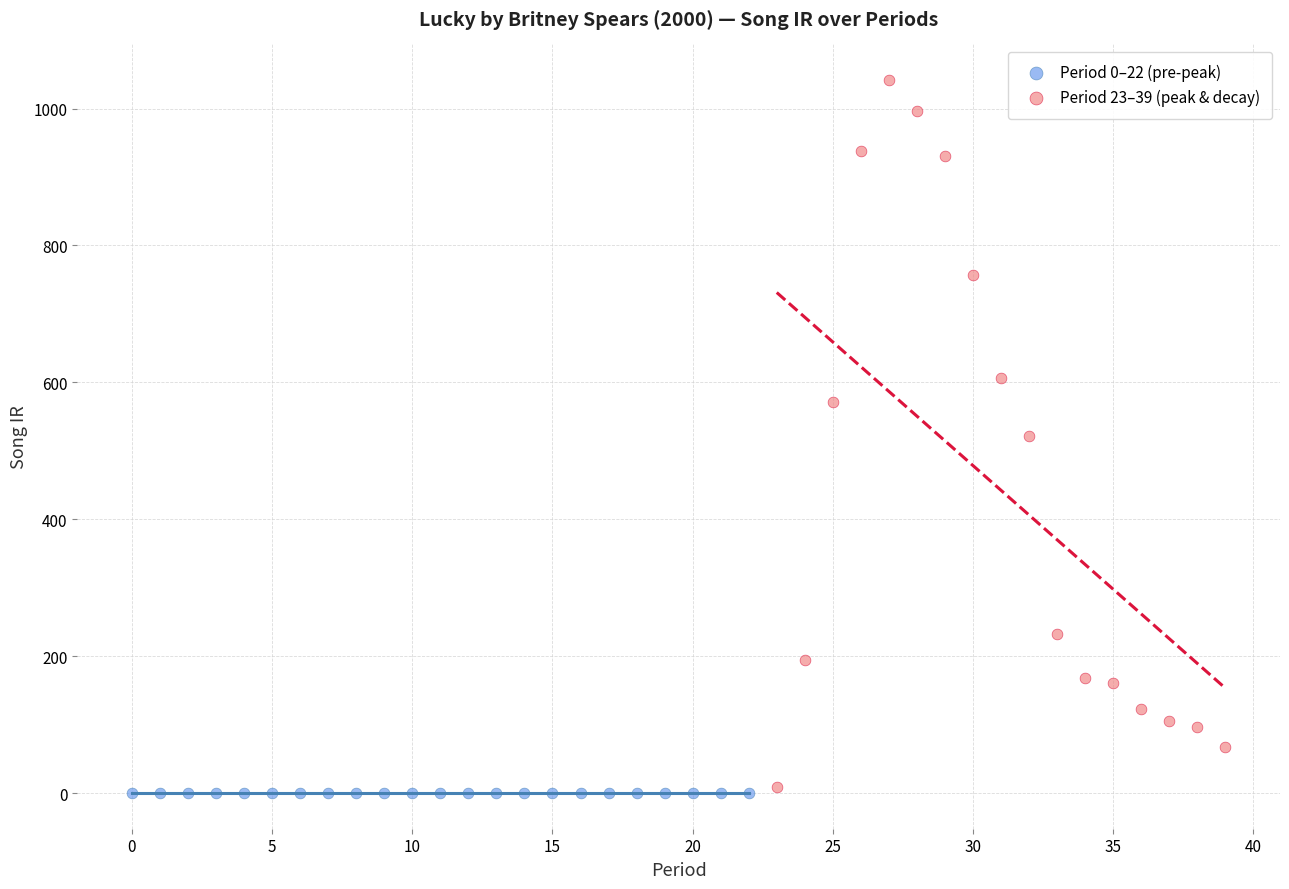

Which series contains the highest Y value?

Period 23–39 (peak & decay)